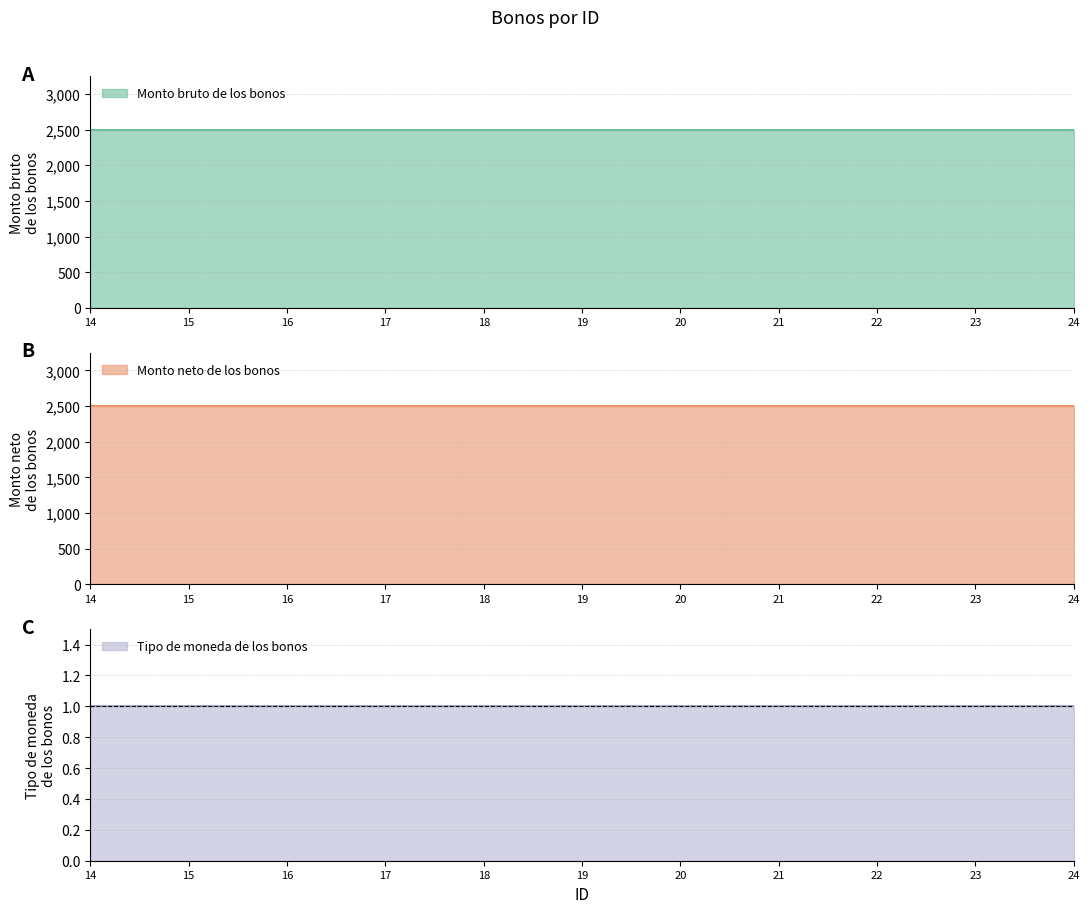

What are all the series names shown in the legend?

Monto bruto de los bonos, Monto neto de los bonos, Tipo de moneda de los bonos